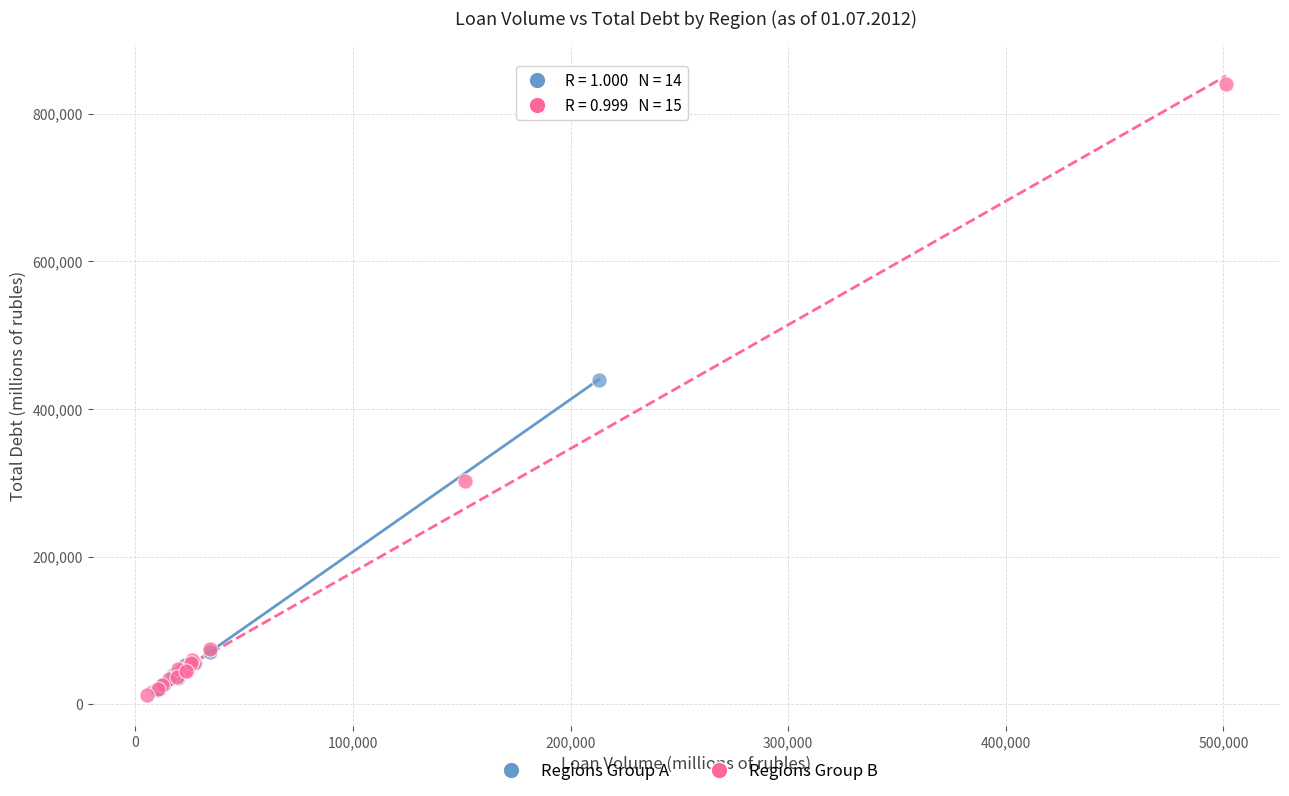

Which series contains the highest Y value?

Regions Group B